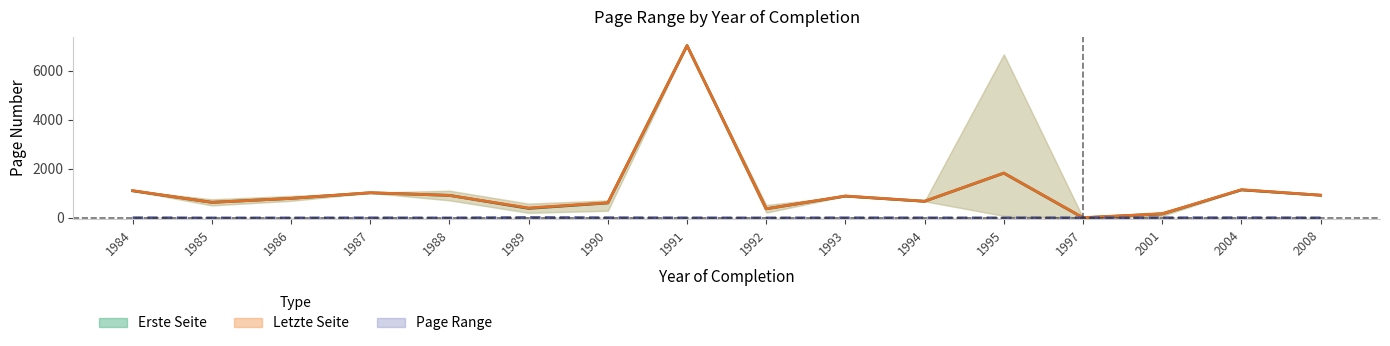

Where is the first local maximum for Page Range (mean)?

1987